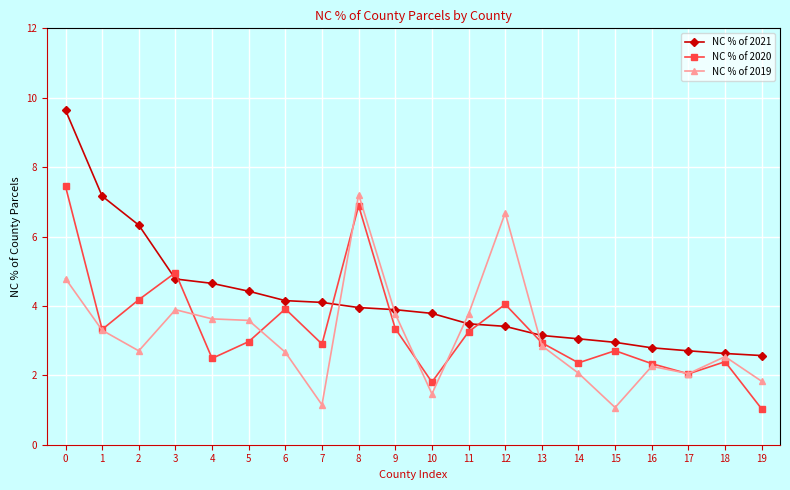

Count the number of data series in this chart.

3